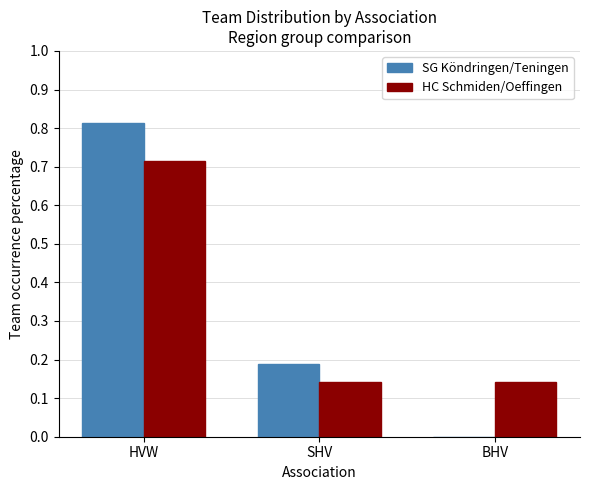

Is the value of SG Köndringen/Teningen at HVW greater than the value of HC Schmiden/Oeffingen at BHV?

Yes